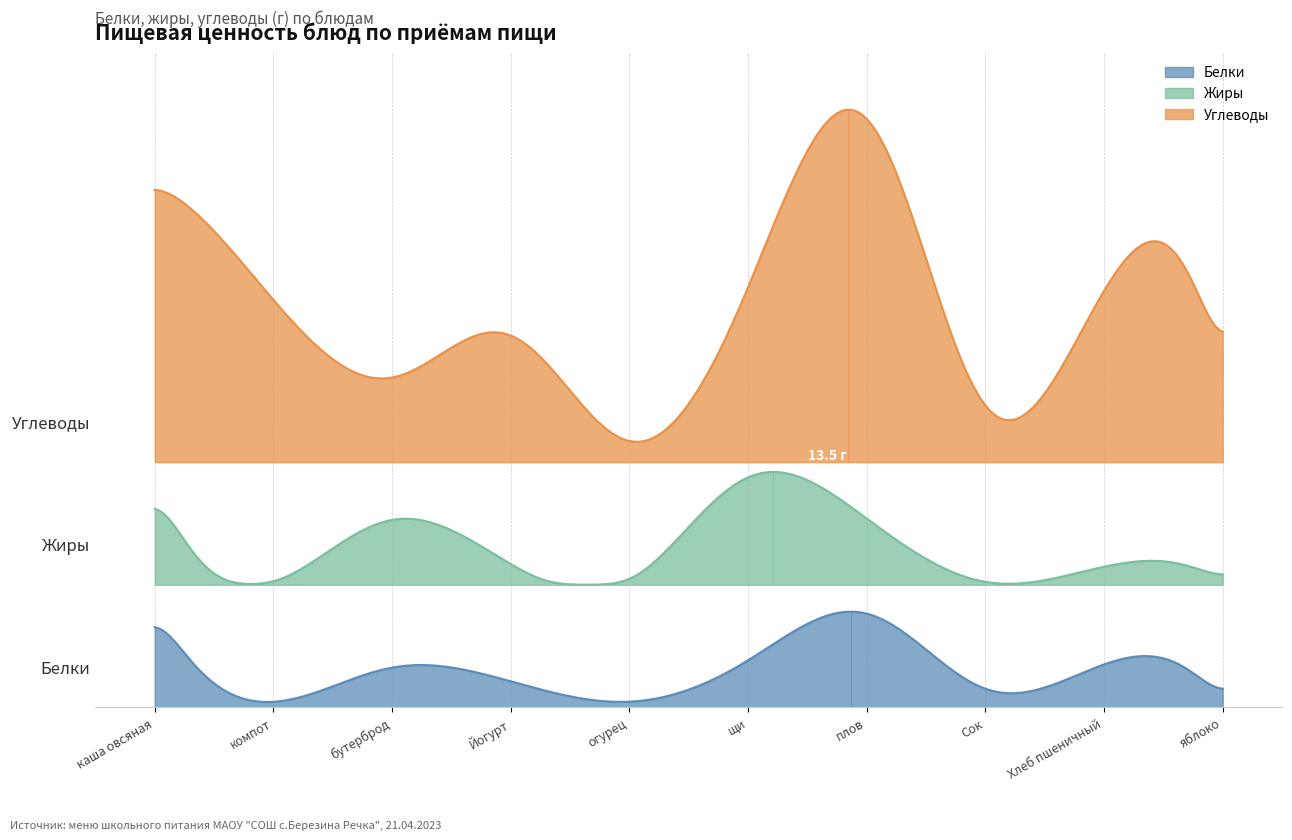

At каша овсяная, list the series in order from smallest to largest.

Белки, Жиры, Углеводы